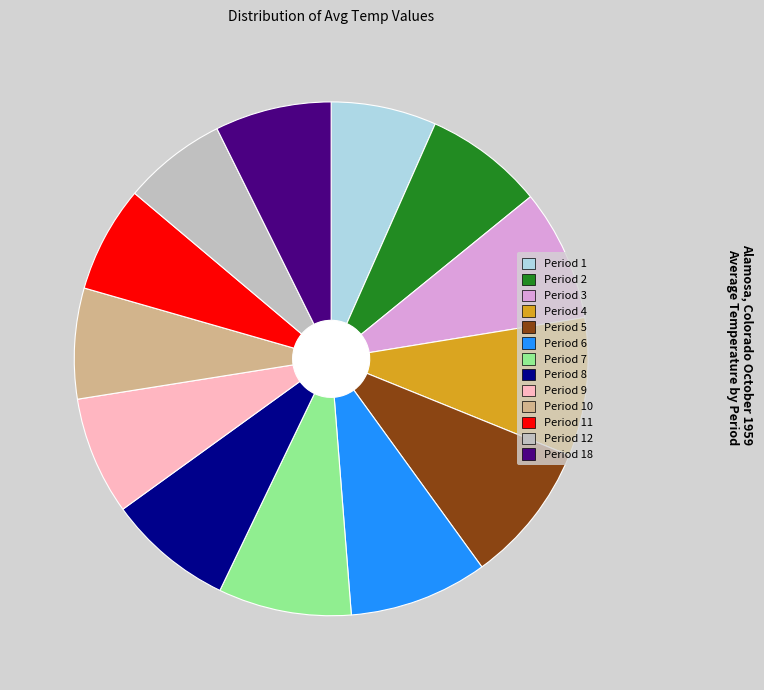

Approximately how many times larger is the value at Period 7 compared to Period 8?

1.1